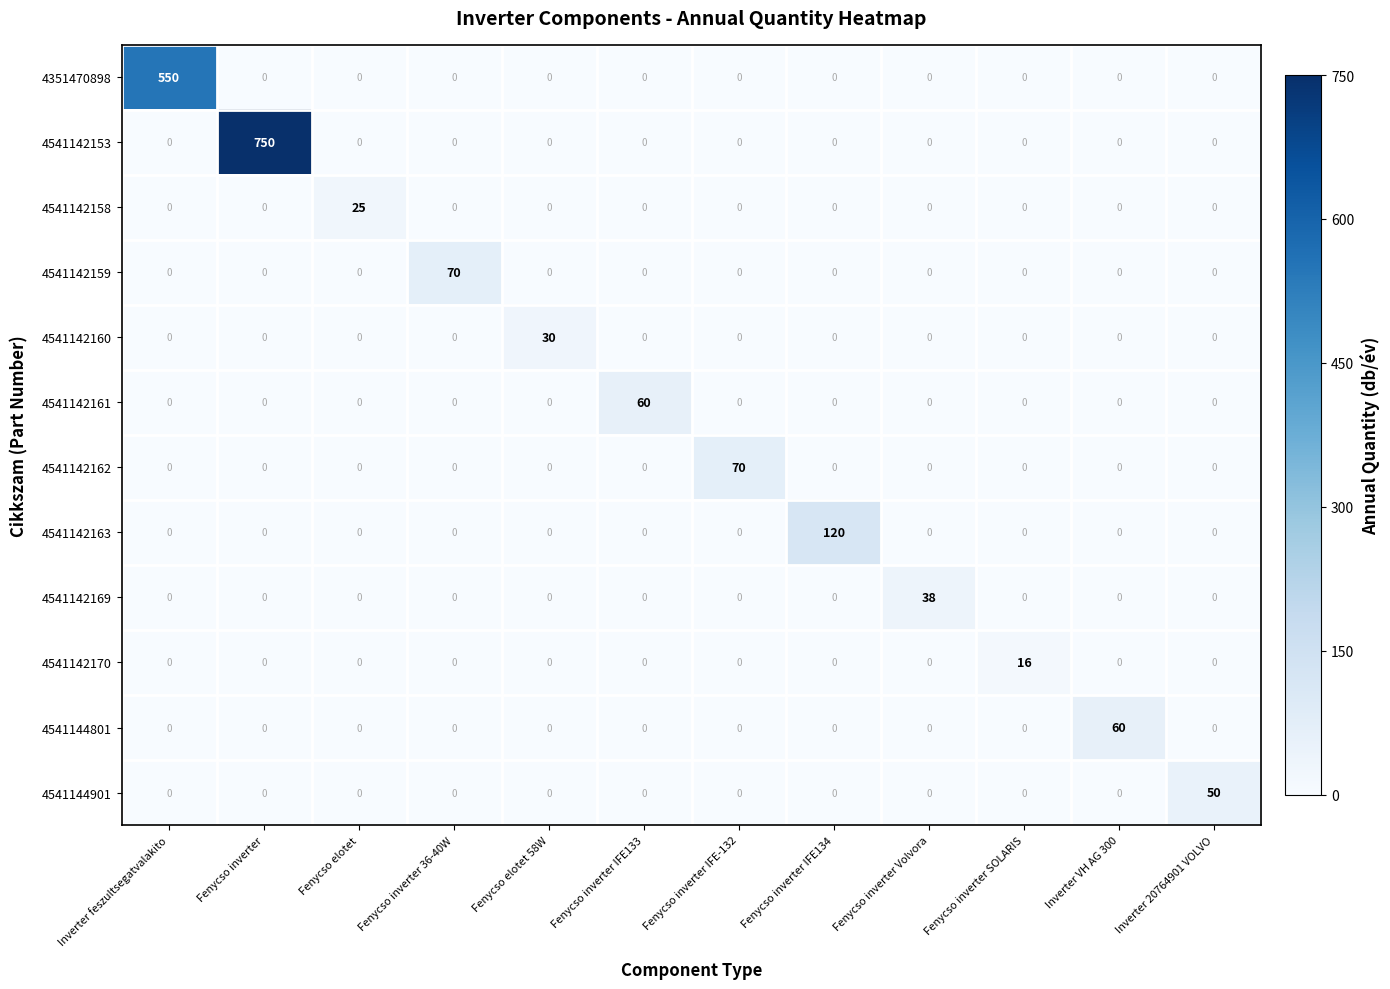

Which category has the highest value across all series?

Fenycso inverter